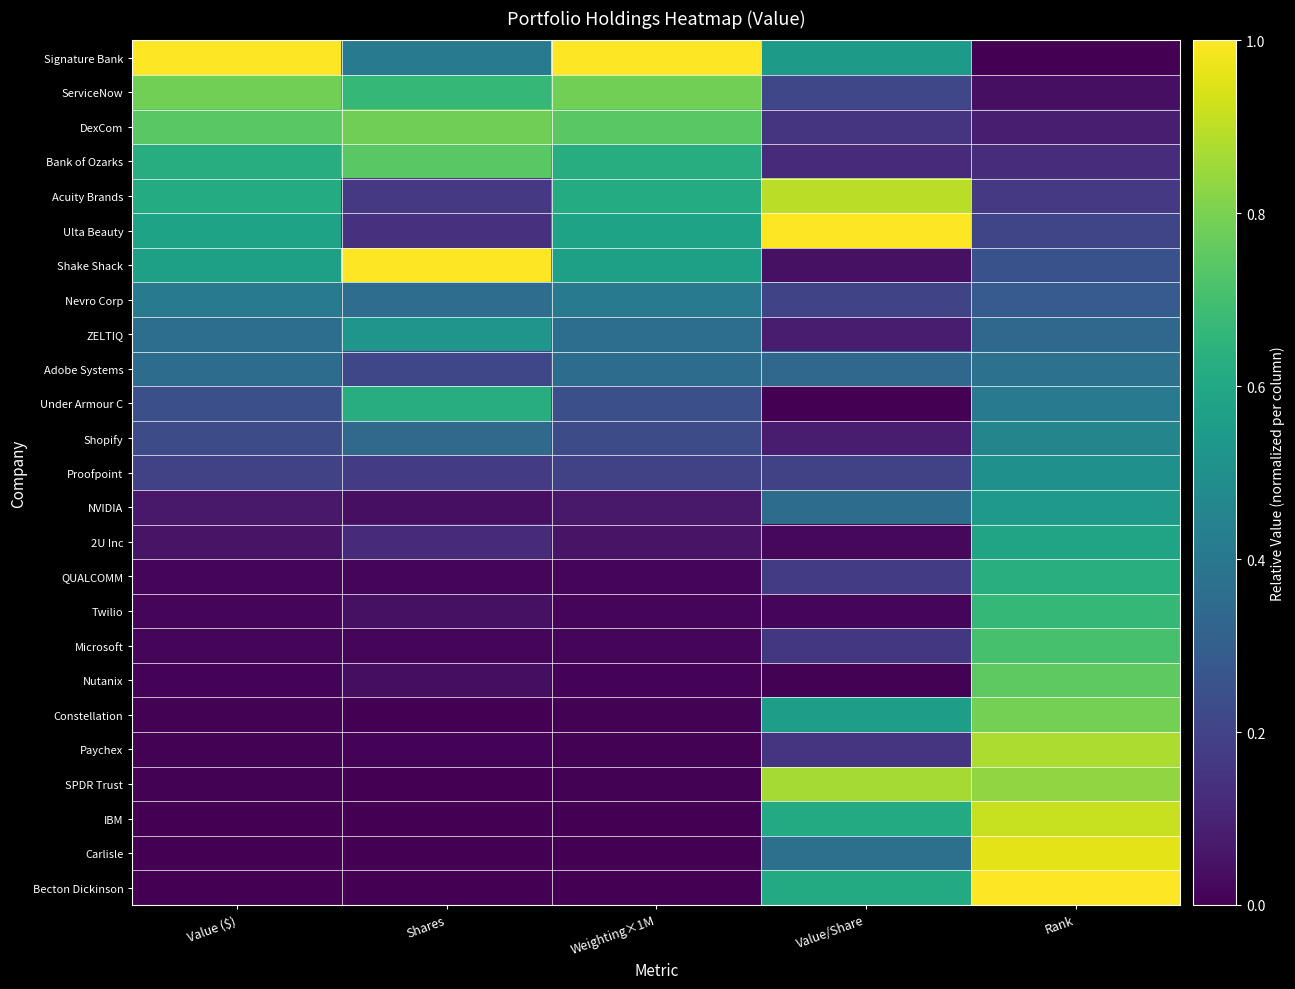

Which series has the largest range (max minus min)?

Signature Bank